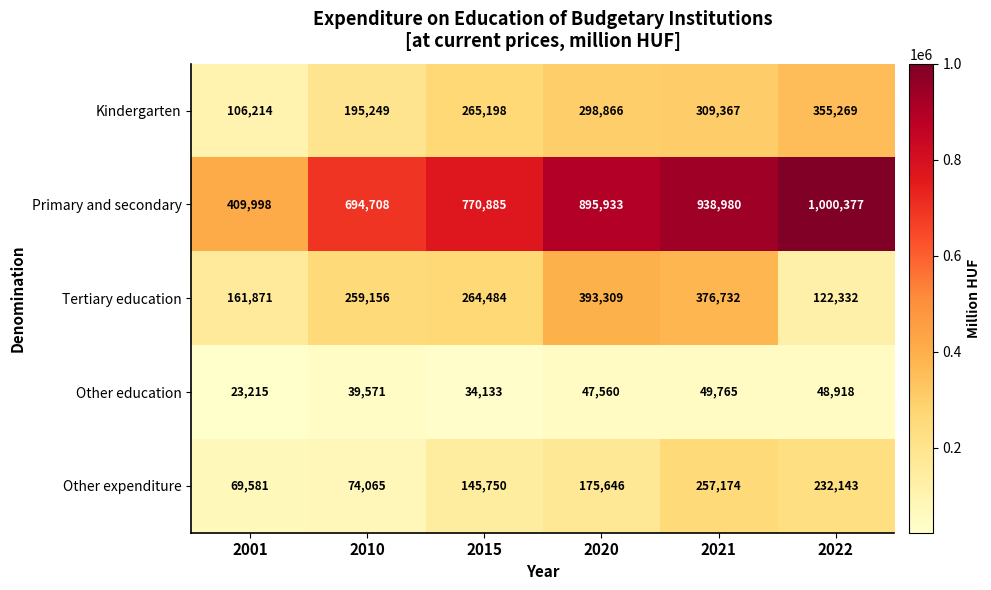

Between 2010 and 2021, which series saw the biggest shift?

Primary and secondary